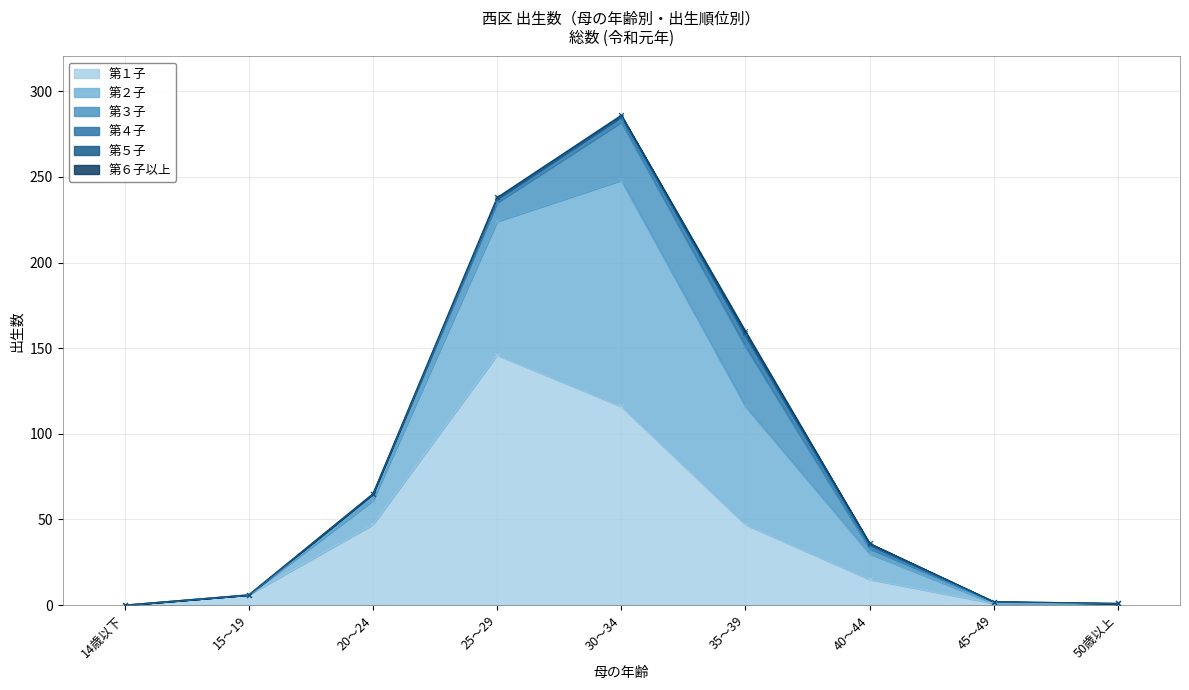

What are all the series names shown in the legend?

第１子, 第２子, 第３子, 第４子, 第５子, 第６子以上